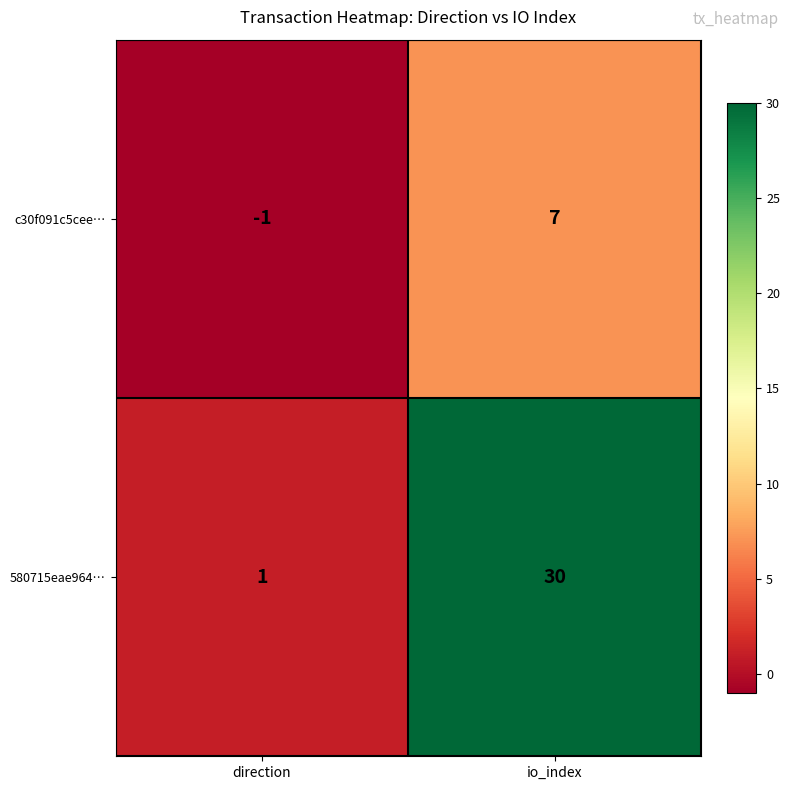

Is it true that 580715eae964… equals 0 at direction?

False